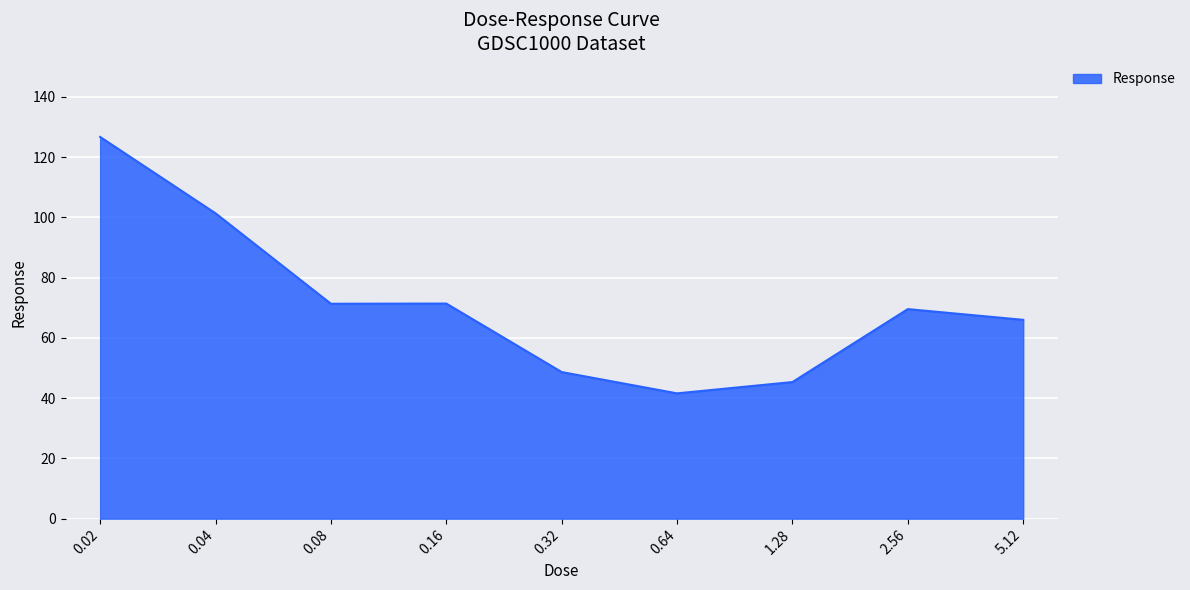

The value at 5.12 is 66.0. True or false?

True